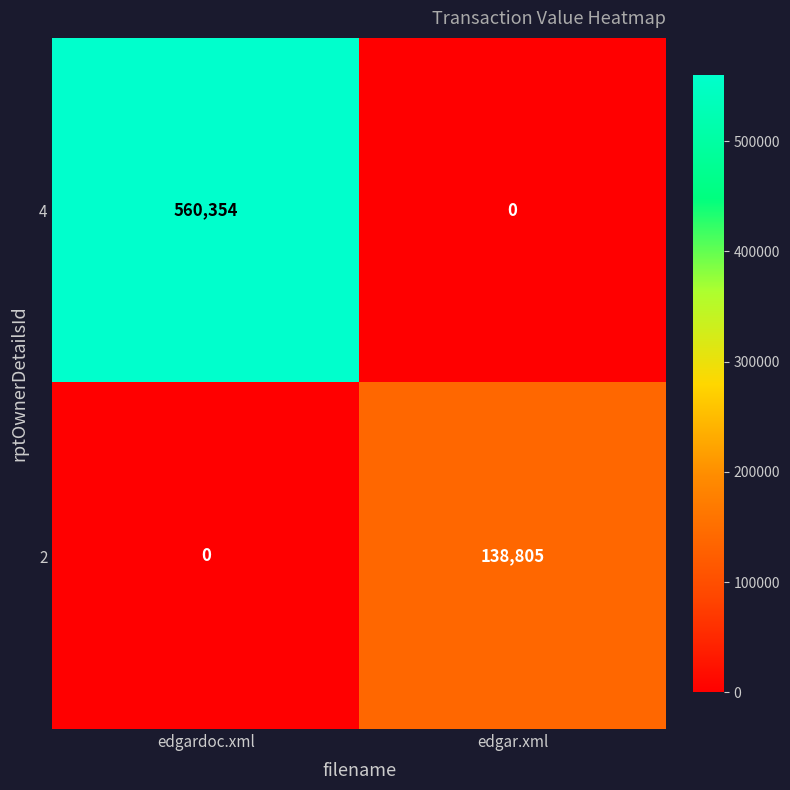

At which category is the sum across all series the highest?

edgardoc.xml